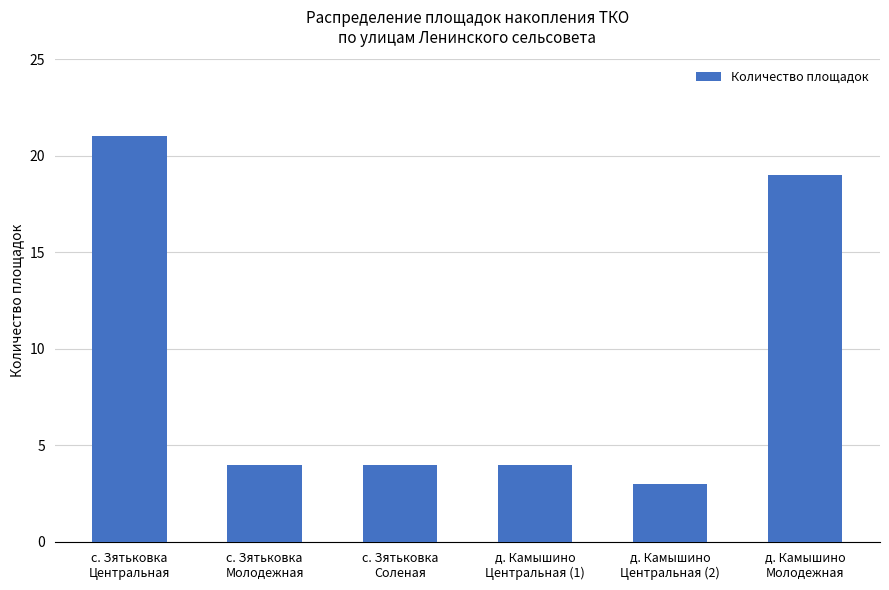

Is it true that the value at с. Зятьковка
Соленая is 1?

False